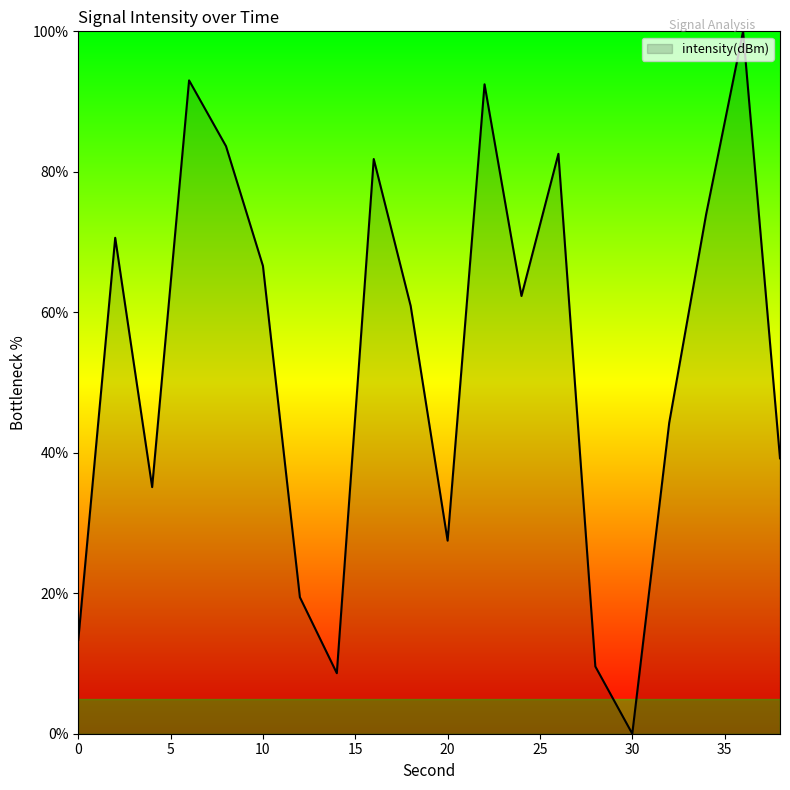

What is the greatest value displayed?

100.0